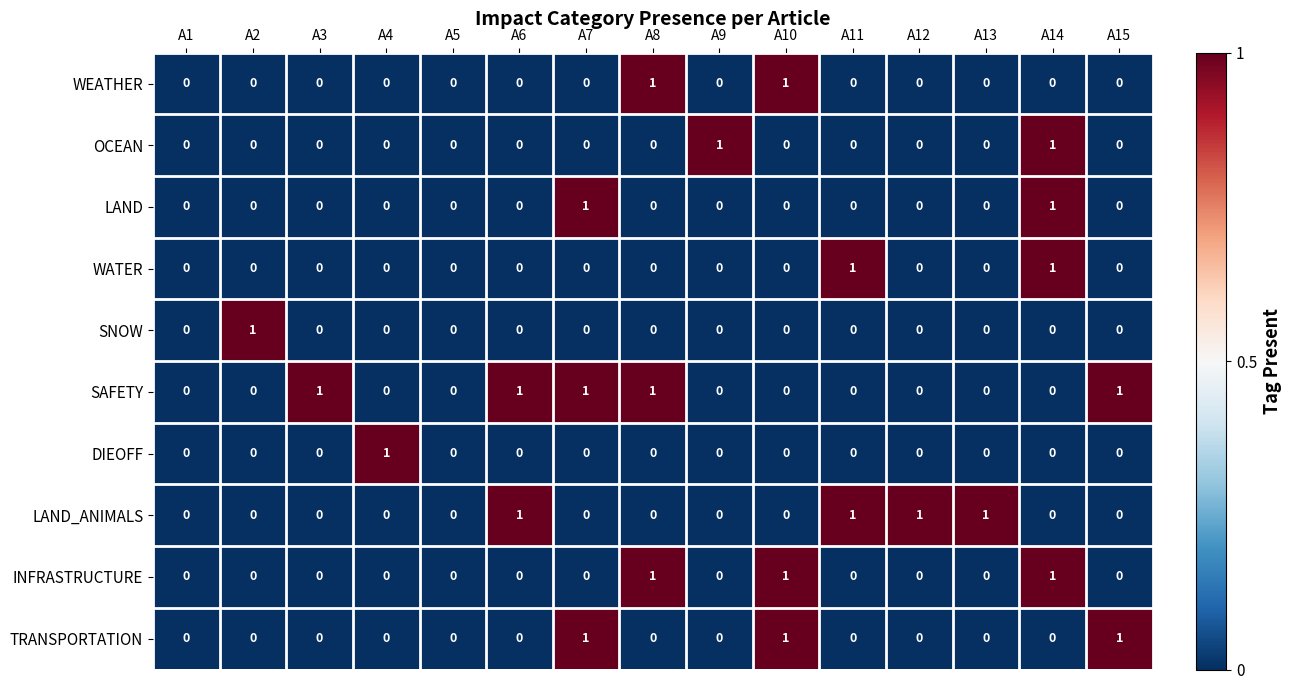

How many WEATHER values are between 0 and 1?

15